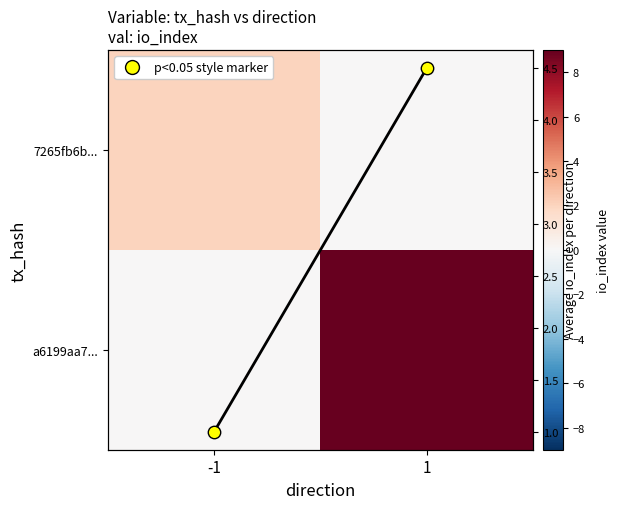

At which label is 7265fb6b... closest to 1?

-1